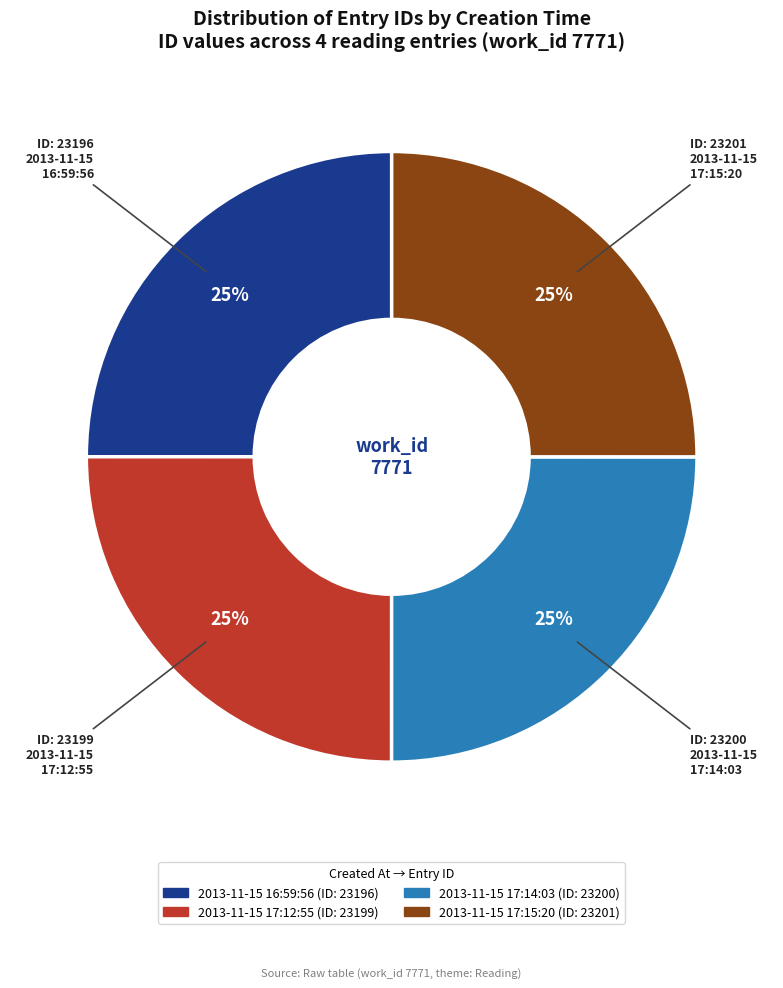

How many segments does this pie chart have?

4